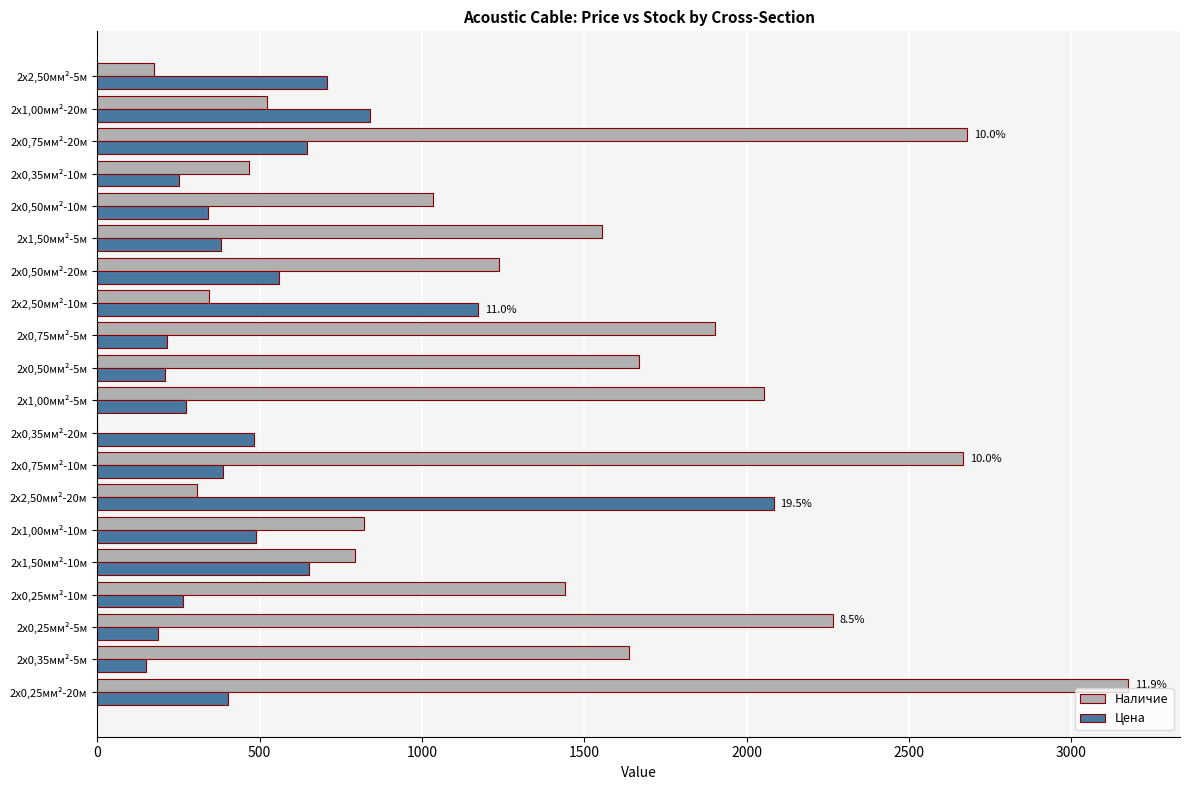

Where is Цена nearest to the value 1117?

2х2,50мм²-10м